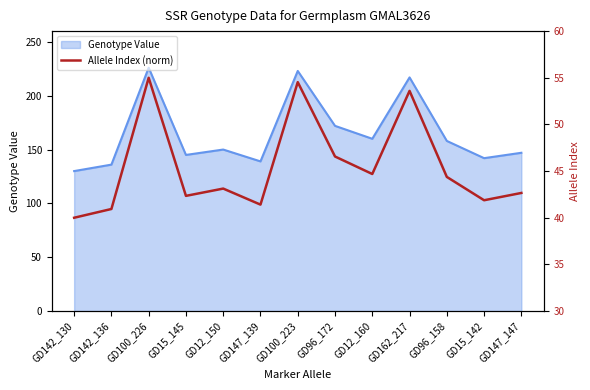

What is the highest value of the Genotype Value series?

226